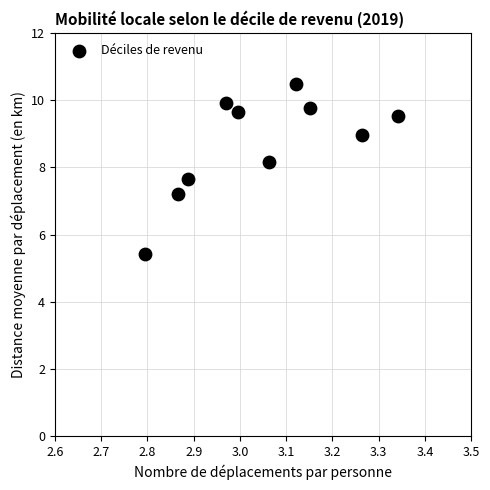

What is the range of Y values (max minus min)?

5.0